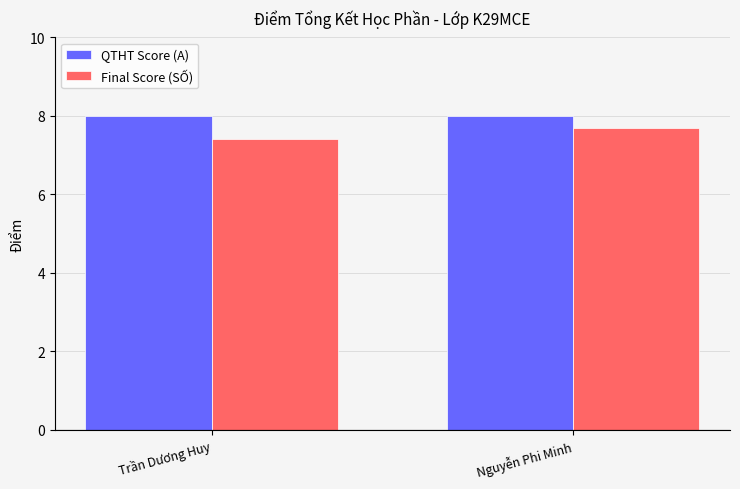

What is the average value of the Final Score (SỐ) series?

7.6